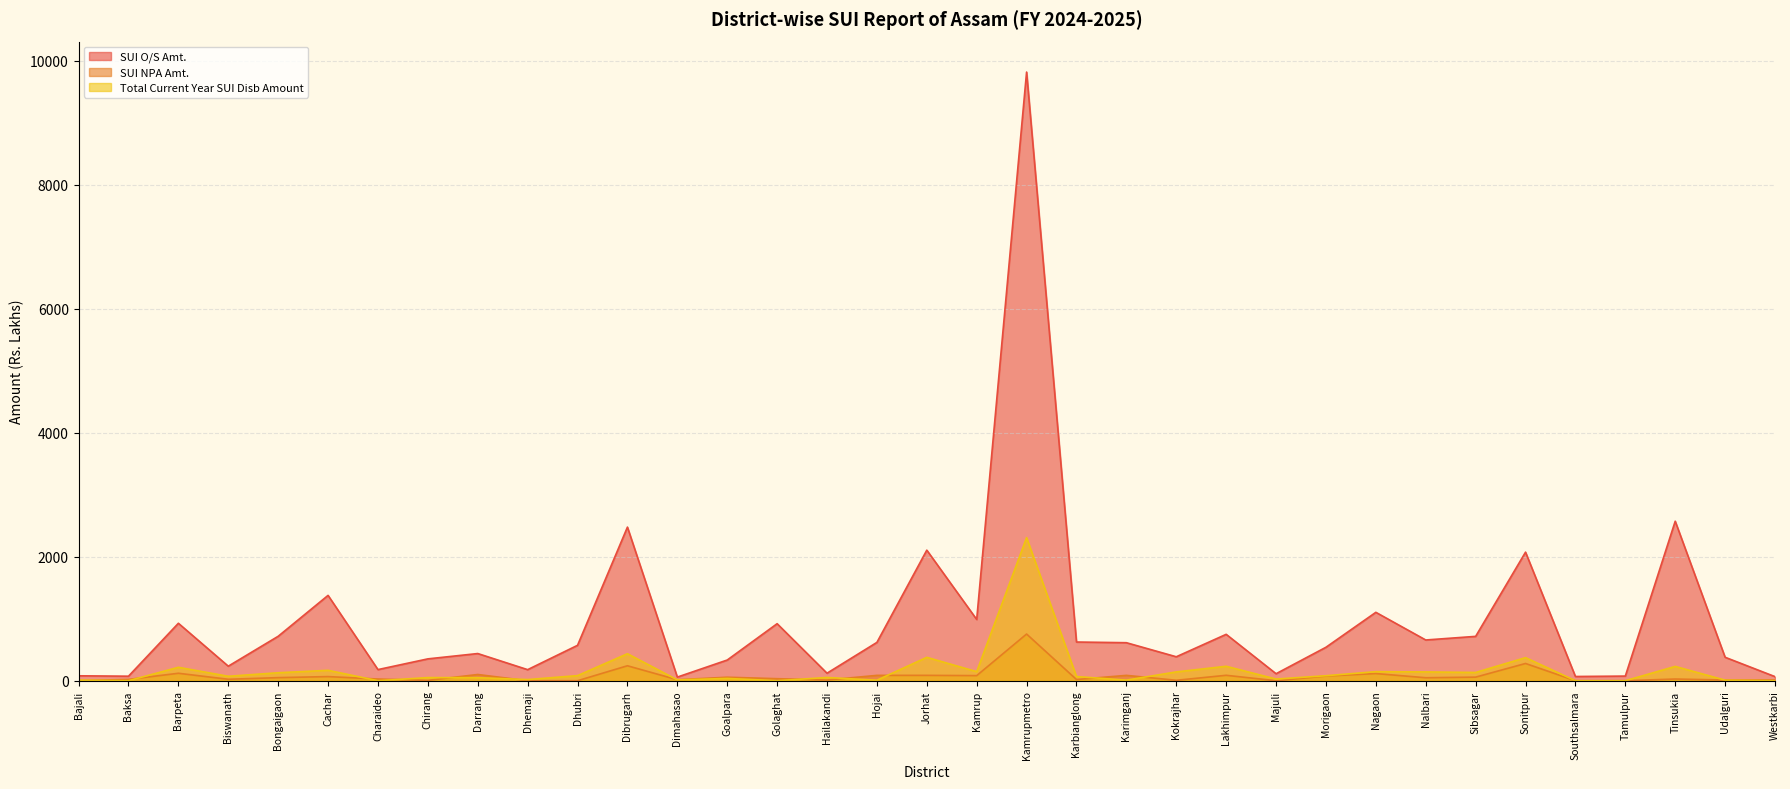

At which label does SUI NPA Amt. first exceed 32?

Barpeta